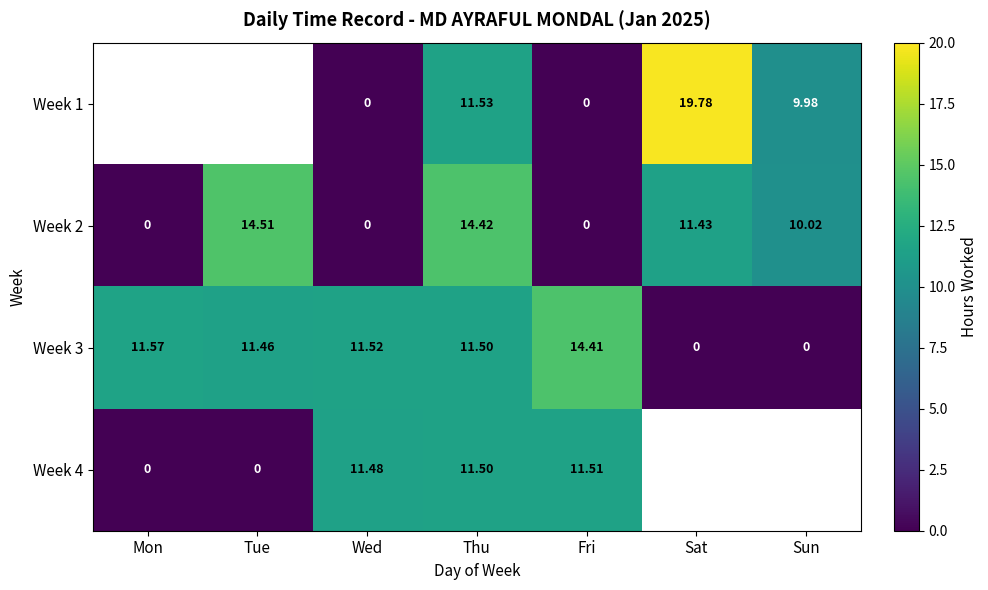

At which label does Week 3 first exceed 11?

Mon